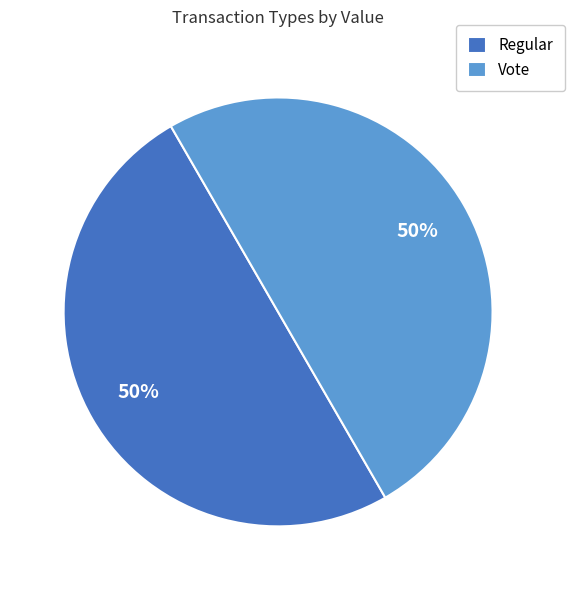

Approximately how many times larger is the value at Regular compared to Vote?

1.0